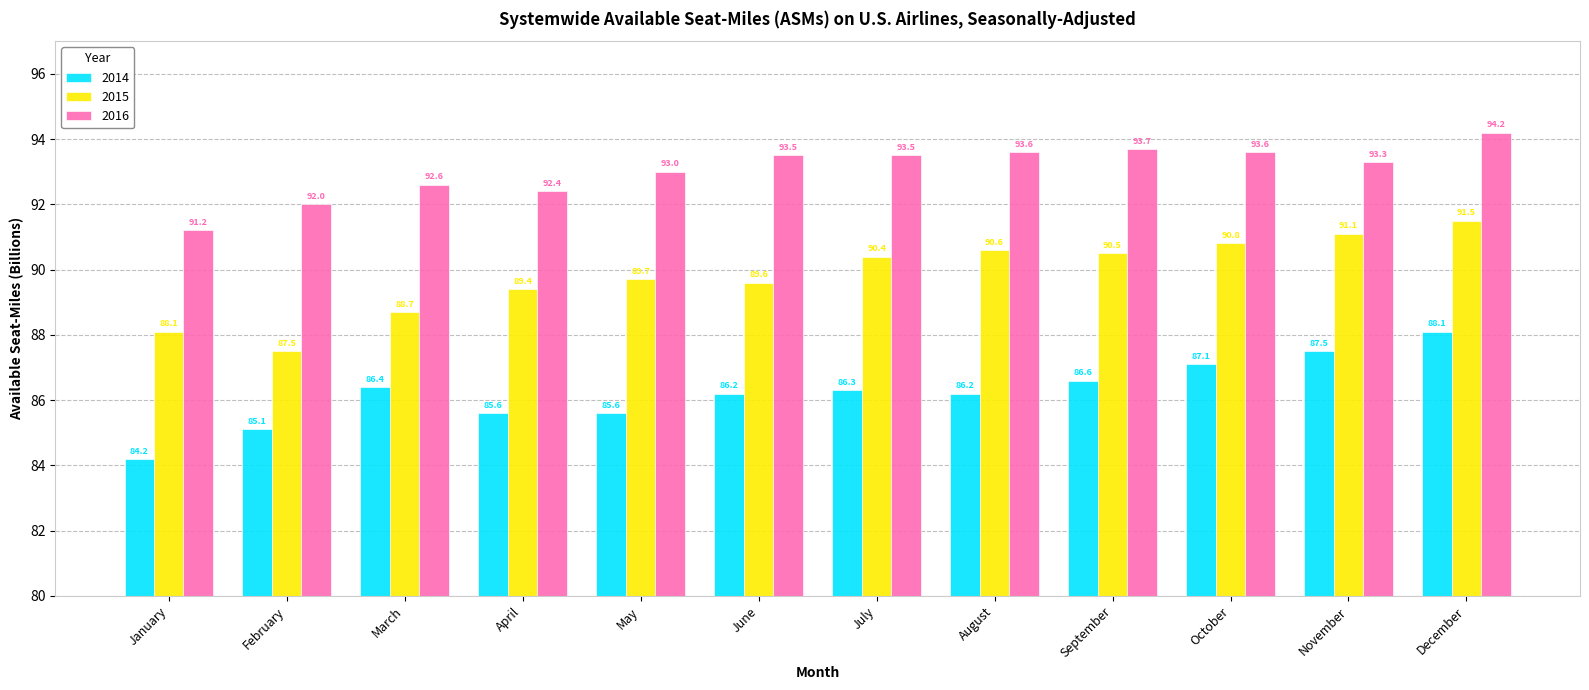

Between February and October, which series saw the biggest shift?

2015